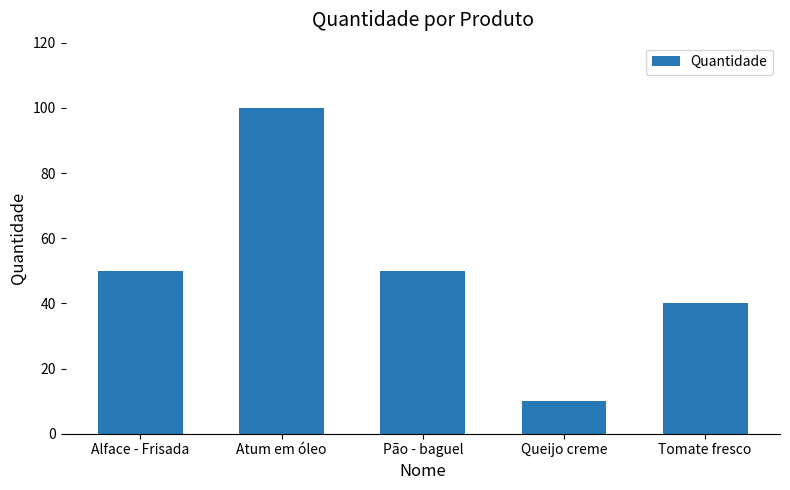

What is the label of the 2nd bar from the left?

Atum em óleo